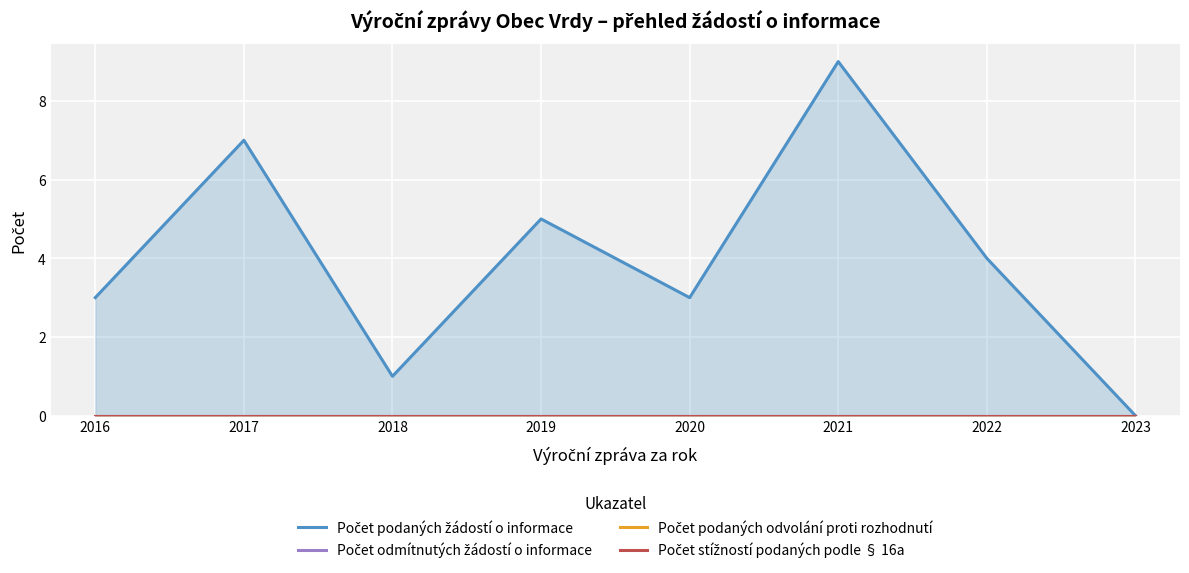

True or false: Počet podaných žádostí o informace and Počet odmítnutých žádostí o informace cross at least once.

False